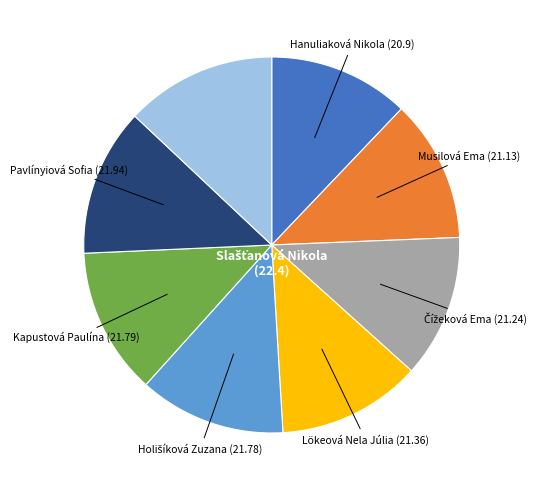

Do Pavlínyiová Sofia (21.94) and Lökeová Nela Júlia (21.36) together represent more than half of the pie?

No